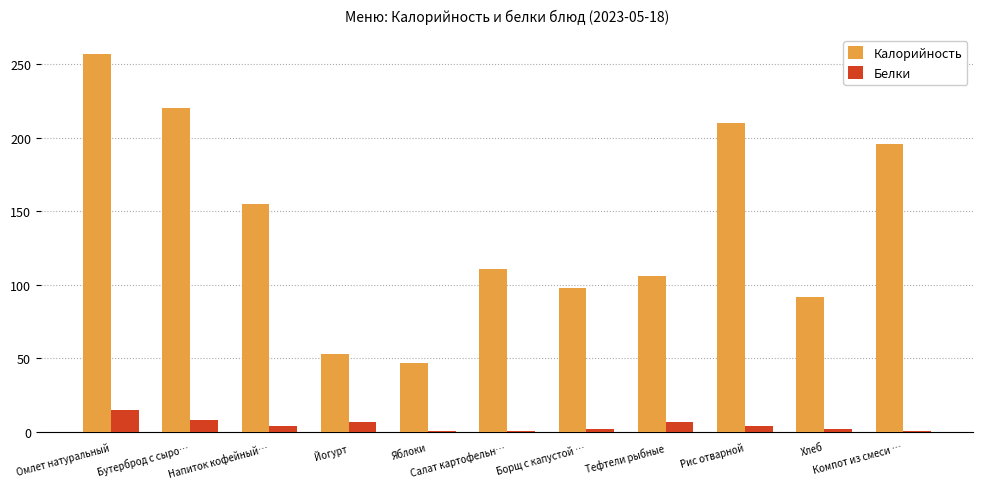

What is the approximate value of Белки at Йогурт?

7